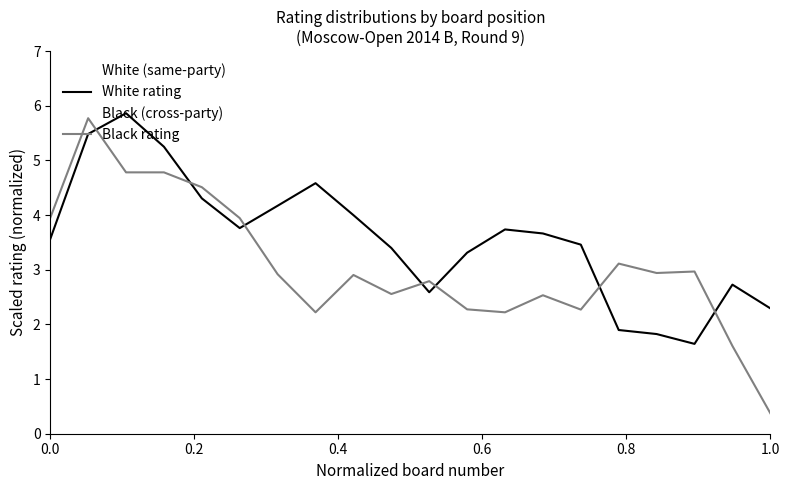

Which series ends up on top after the final intersection of Black rating and White rating?

White rating